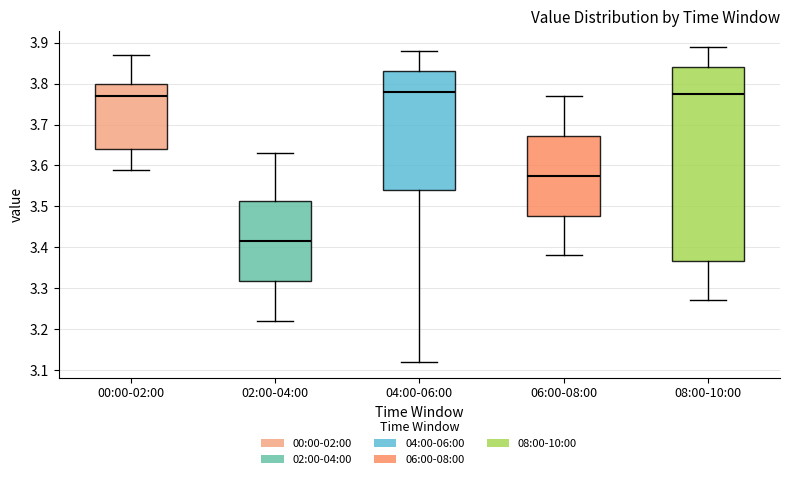

Where does the lower whisker of the box for 02:00-04:00 end on the y-axis? The values are not printed on the chart, so give them approximately, as read against the axis.

3.22